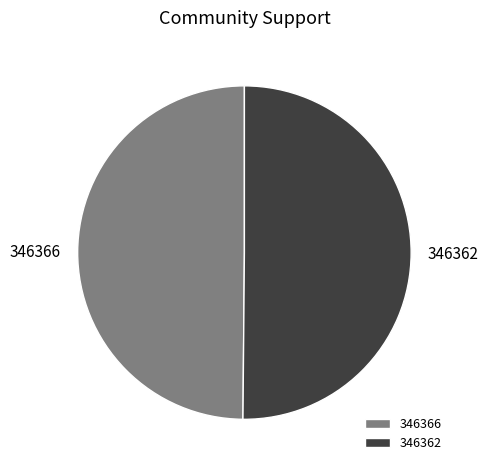

What is the ratio of the value at 346366 to the value at 346362?

1.0